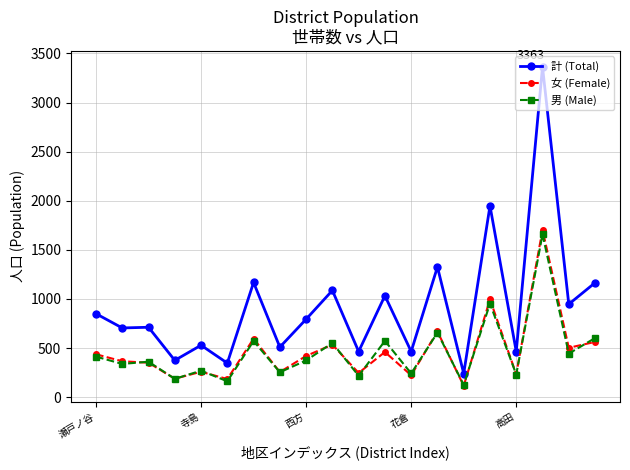

True or false: 計 (Total) and 男 (Male) cross at least once.

False